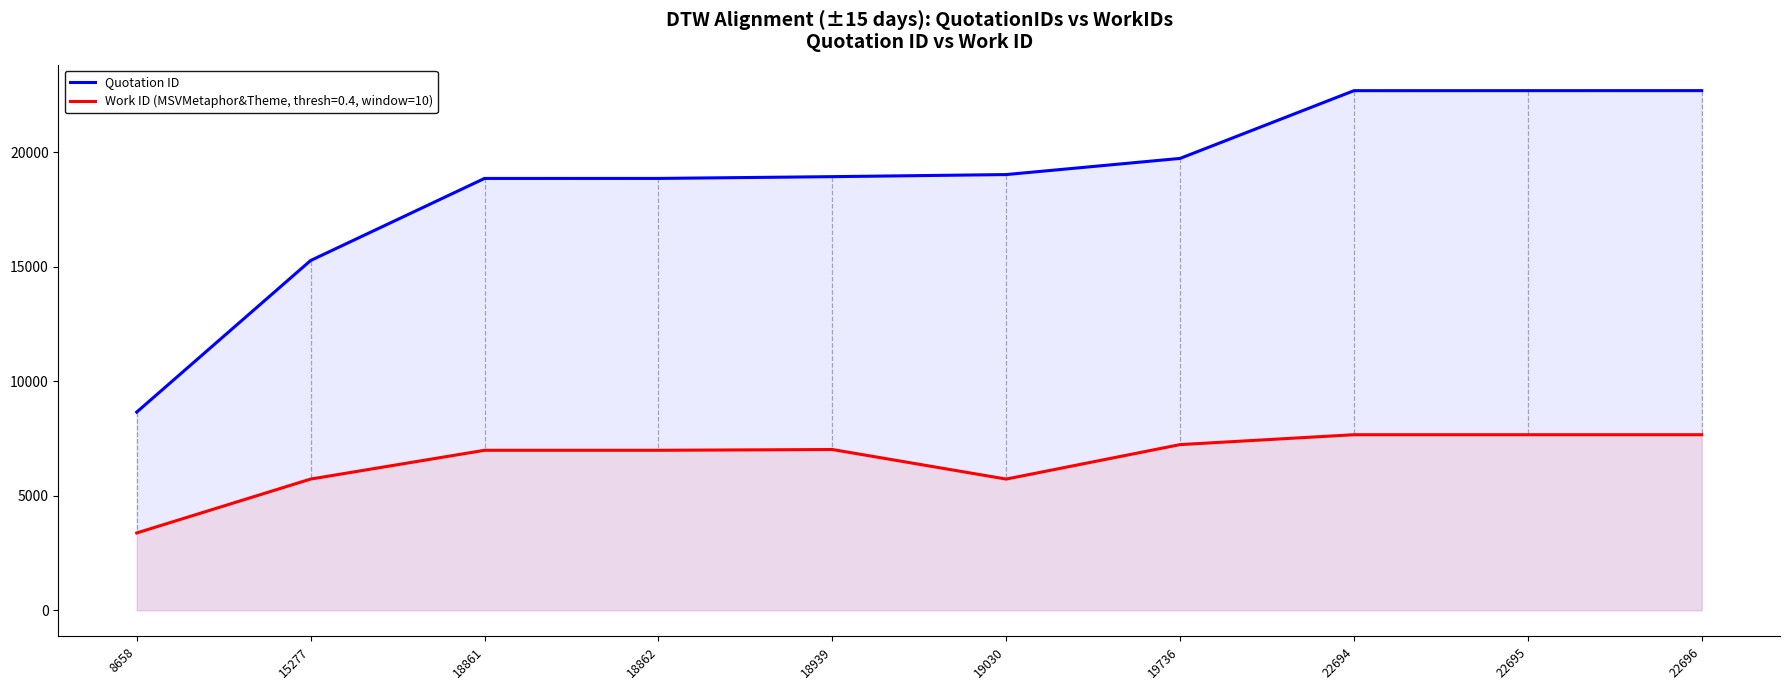

How many values exceed 19030?

4